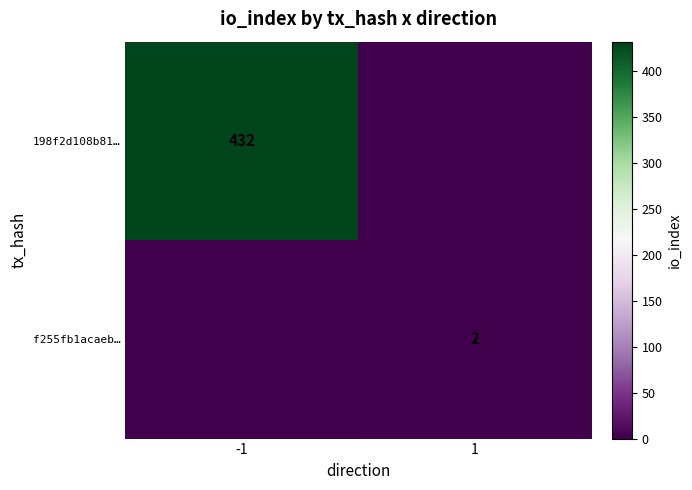

The value of 198f2d108b81… at -1 is 87. True or false?

False